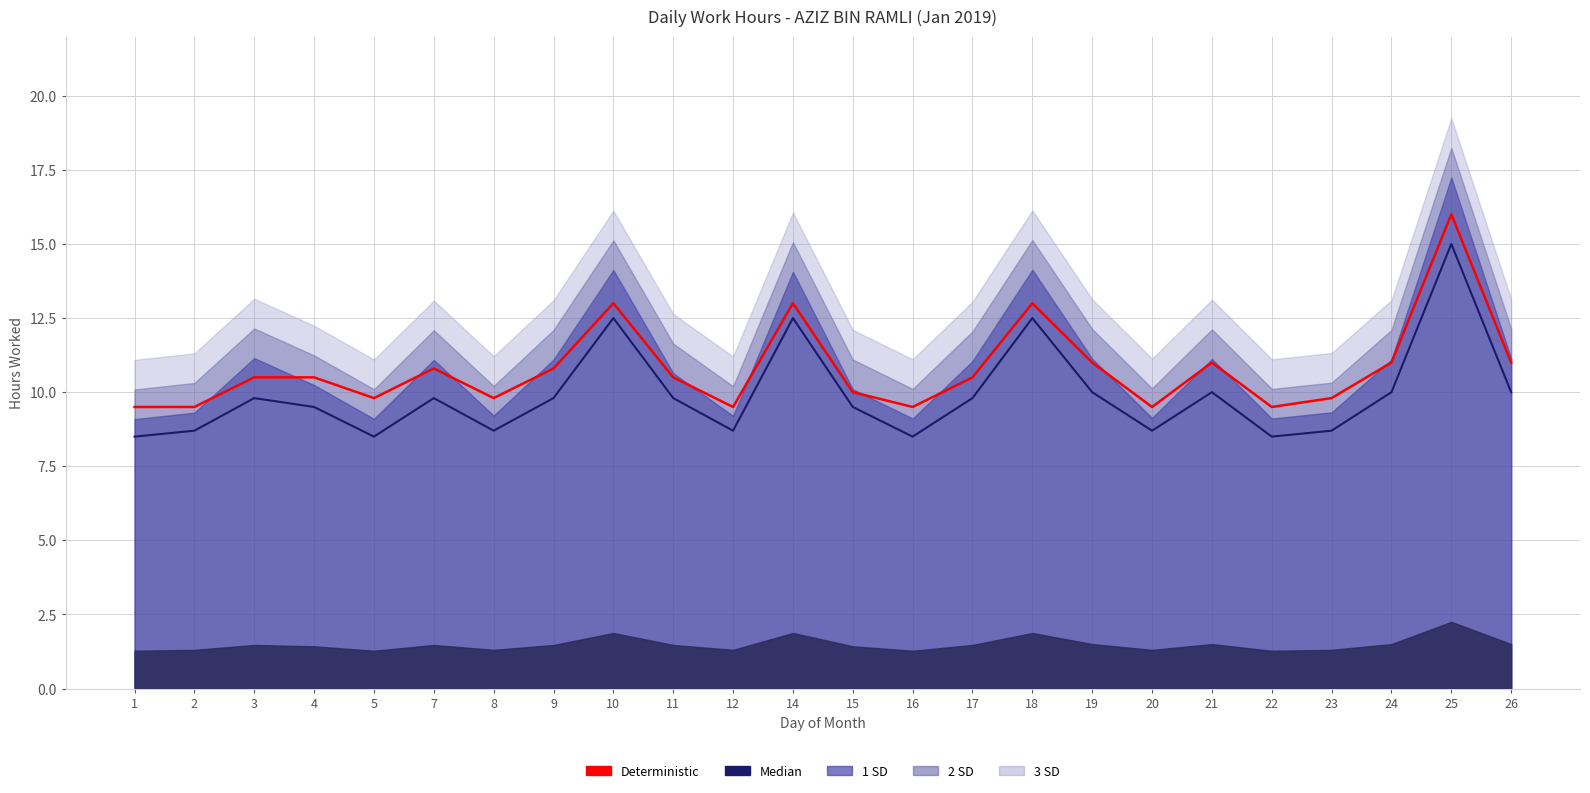

Rank the categories by Median value from lowest to highest.

1, 5, 16, 22, 2, 8, 12, 20, 23, 4, 15, 3, 7, 9, 11, 17, 19, 21, 24, 26, 10, 14, 18, 25